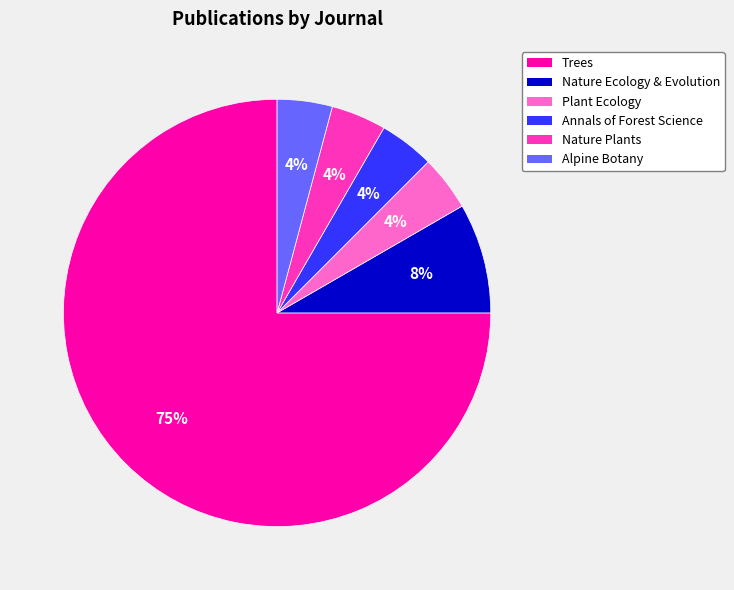

Approximately how many times larger is the value at Nature Plants compared to Annals of Forest Science?

1.0